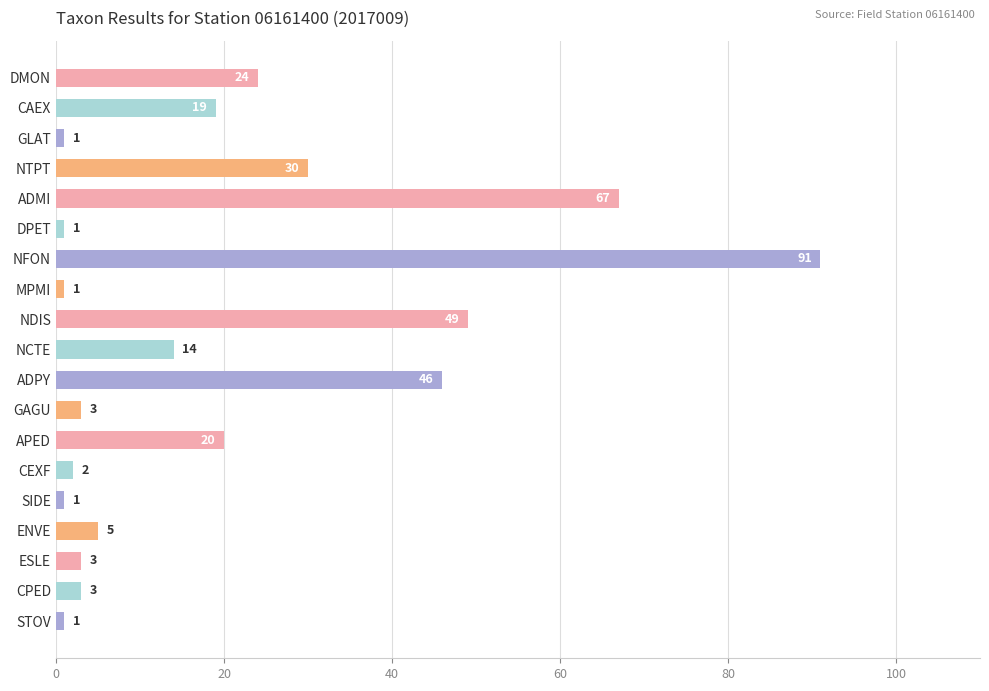

What is the greatest value displayed?

91